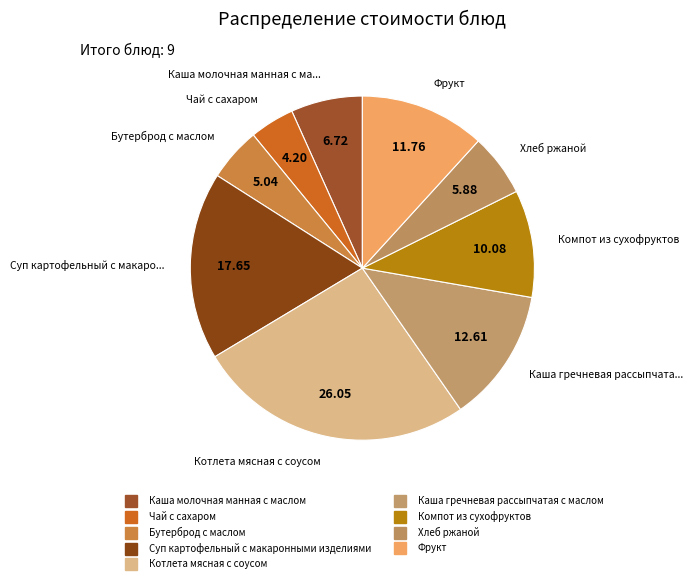

Is Бутерброд с маслом the majority of the pie?

No